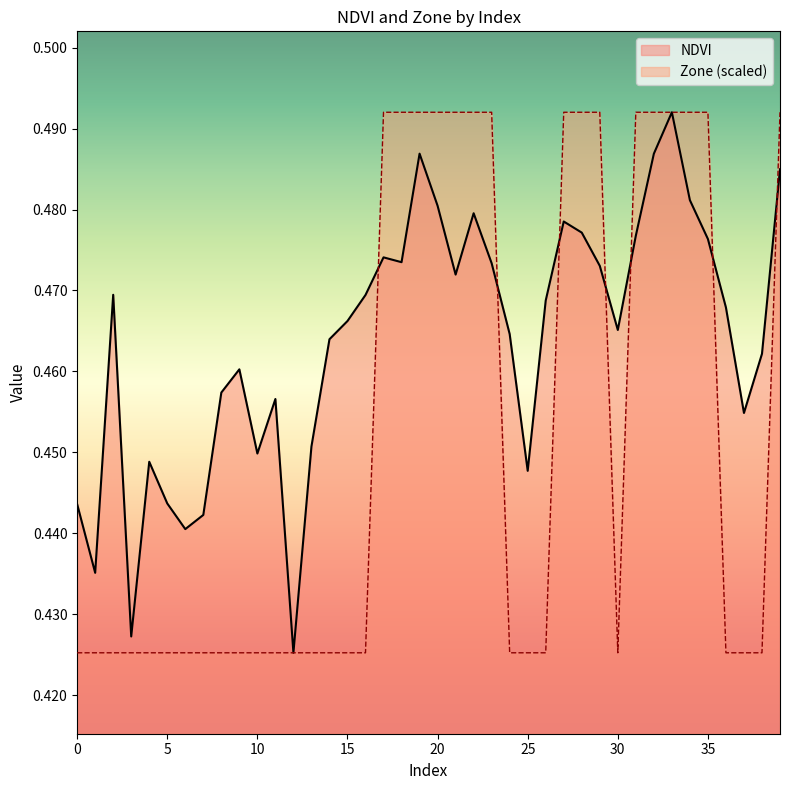

True or false: NDVI has a value of 0.3 at 33.

False